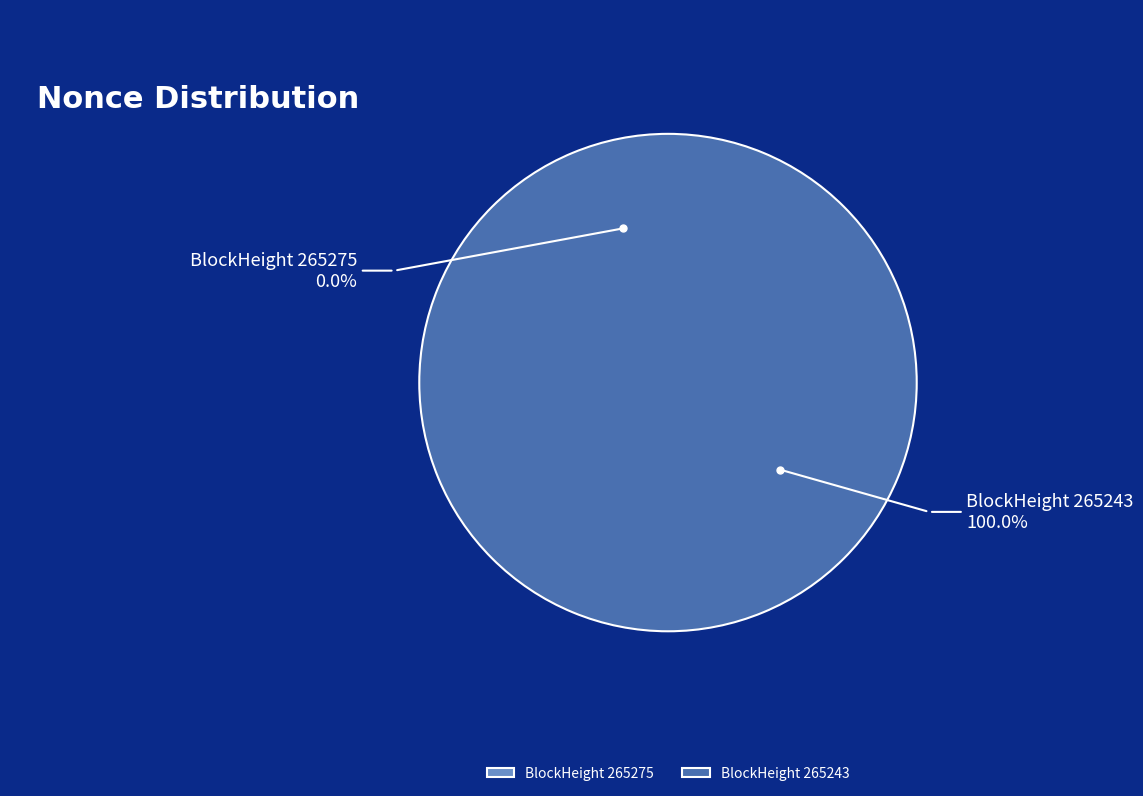

To the nearest percent, what portion does 265243 represent?

100%